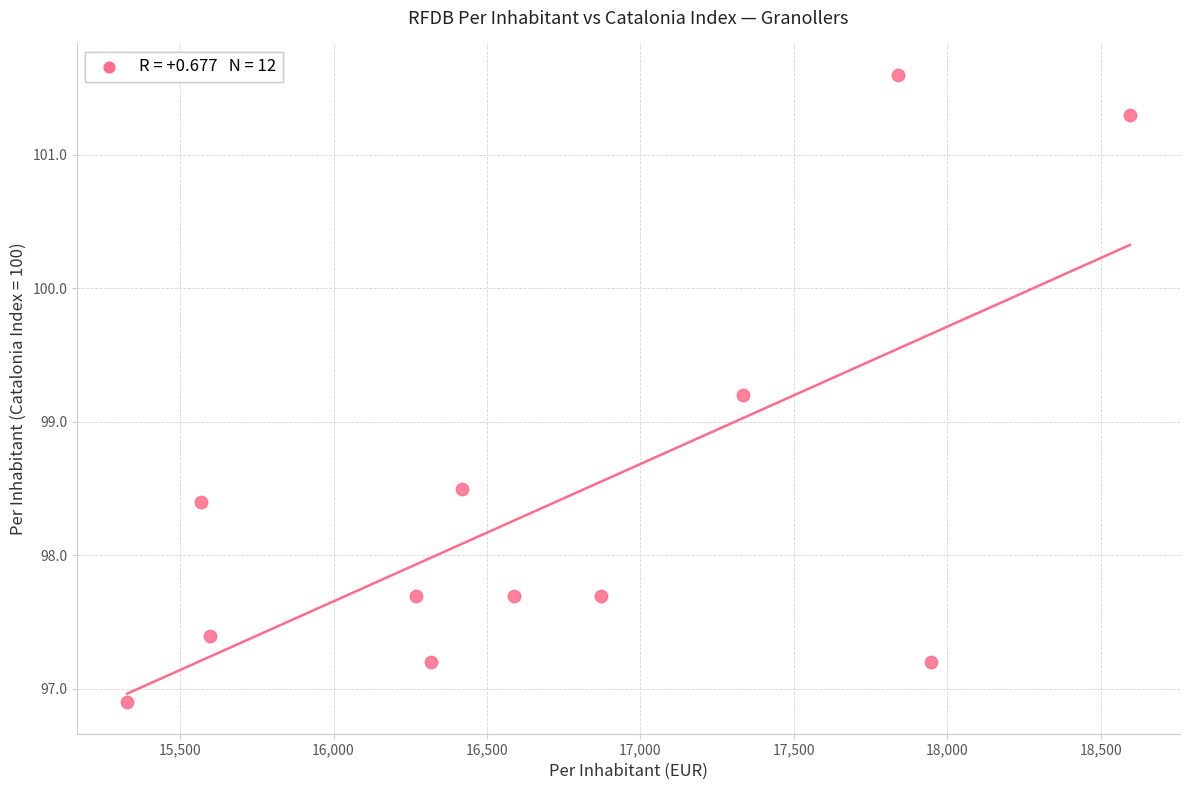

What Y value in the scatter plot is closest to 99?

99.2